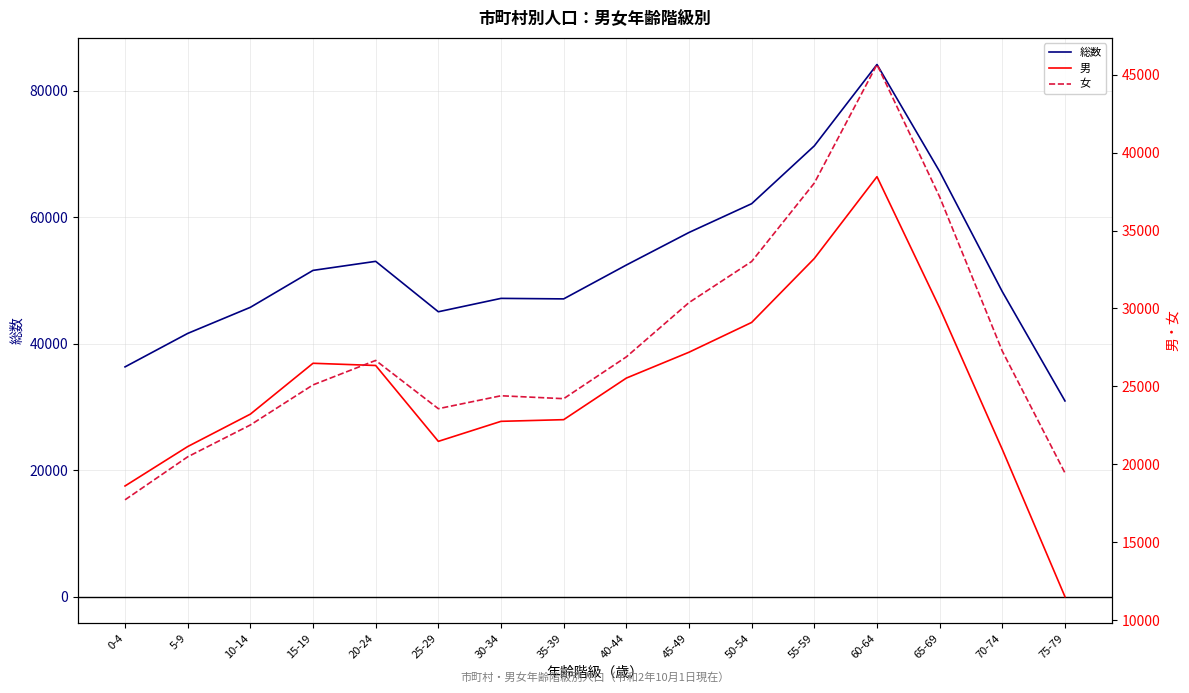

The 総数 series shows 57566 at 45-49. True or false?

True